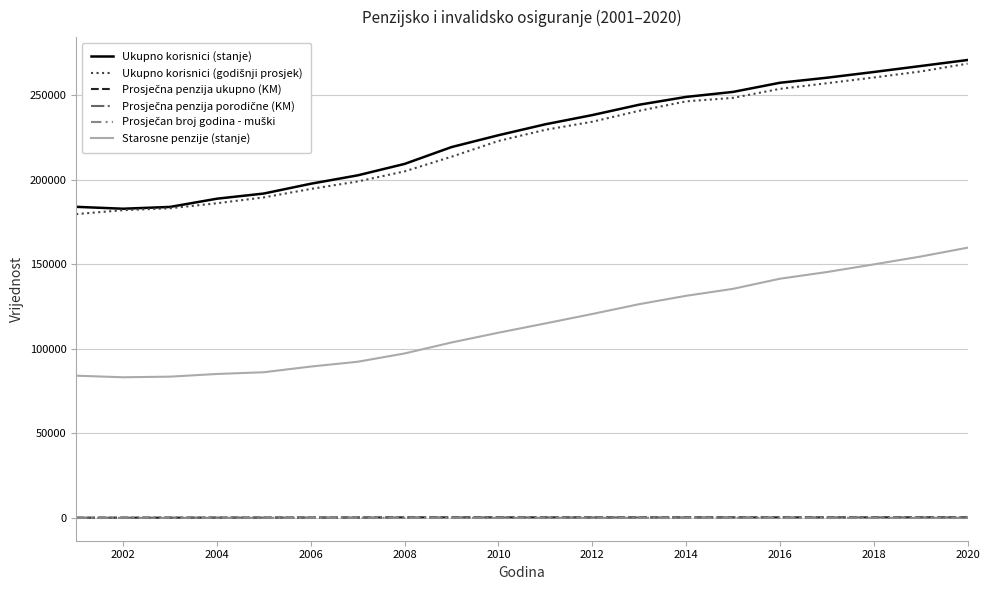

At how many categories does at least one series exceed 41083?

20